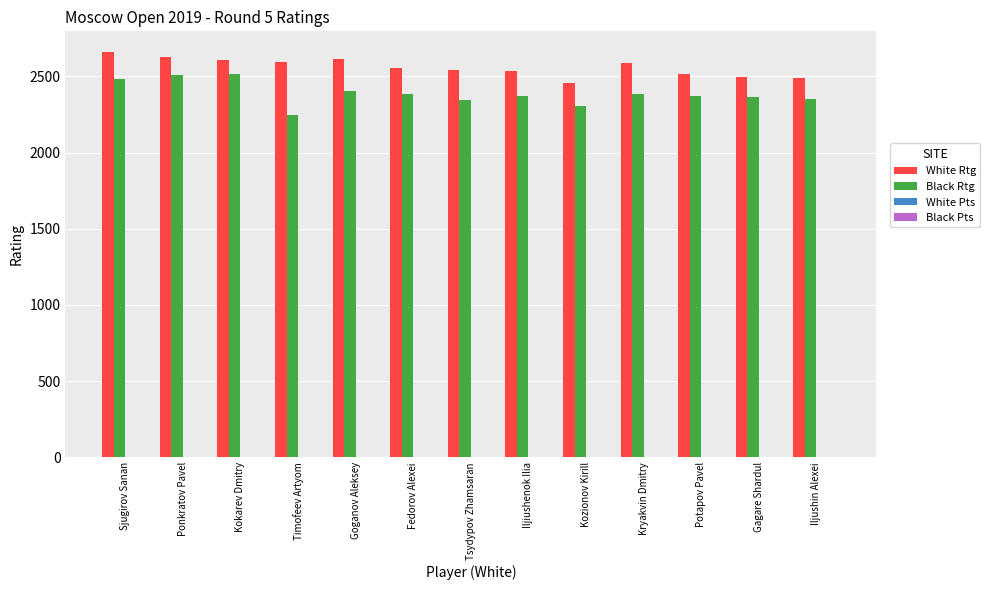

The Black Rtg series shows 1164.7 at Iljushin Alexei. True or false?

False